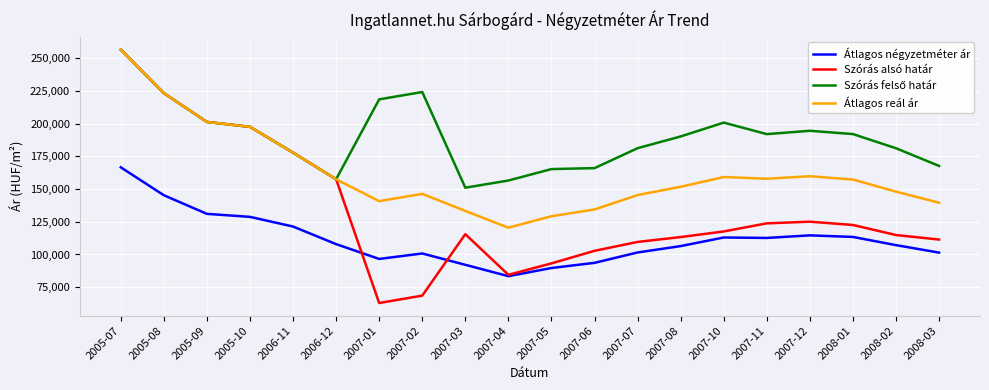

What is the spread (max minus min) of values at 2007-07?

79763